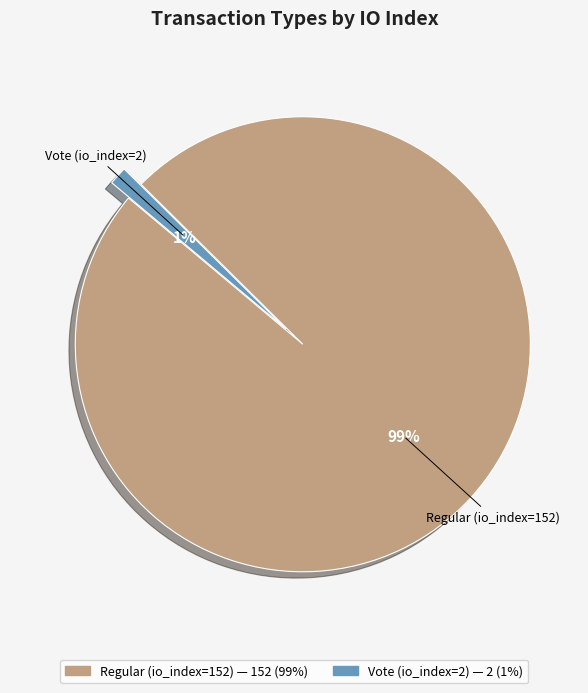

Which has a higher value, Vote (io_index=2) or Regular (io_index=152)?

Regular (io_index=152)